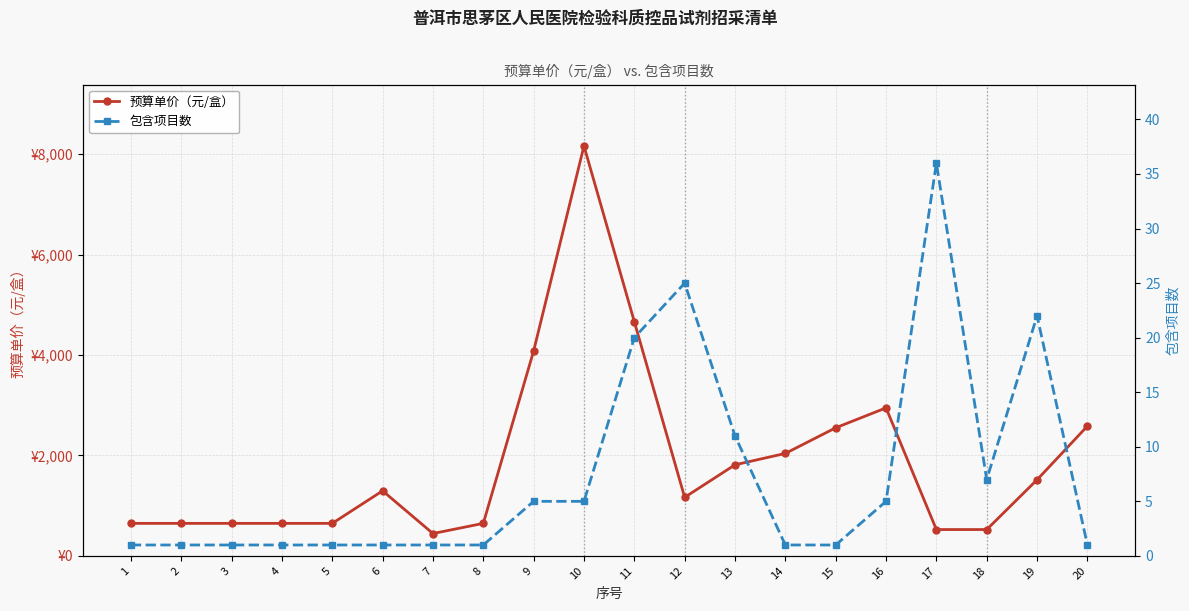

How many lines are shown in the chart?

2